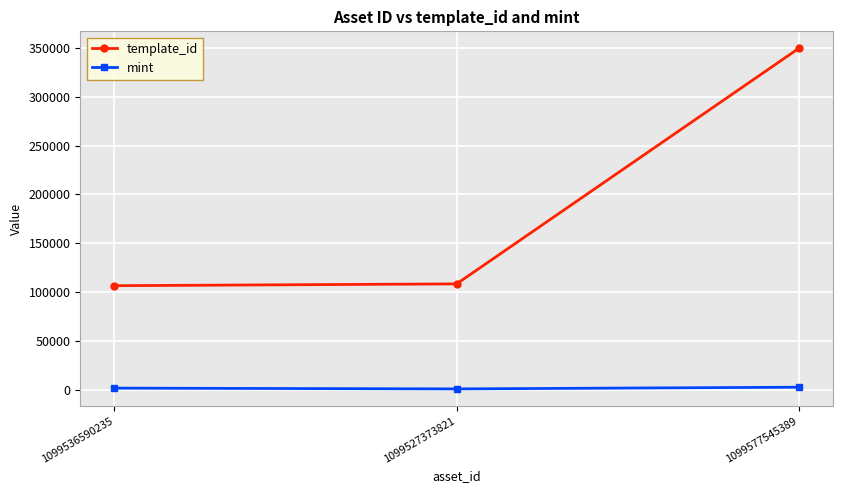

How many data points in mint are less than 1797?

1